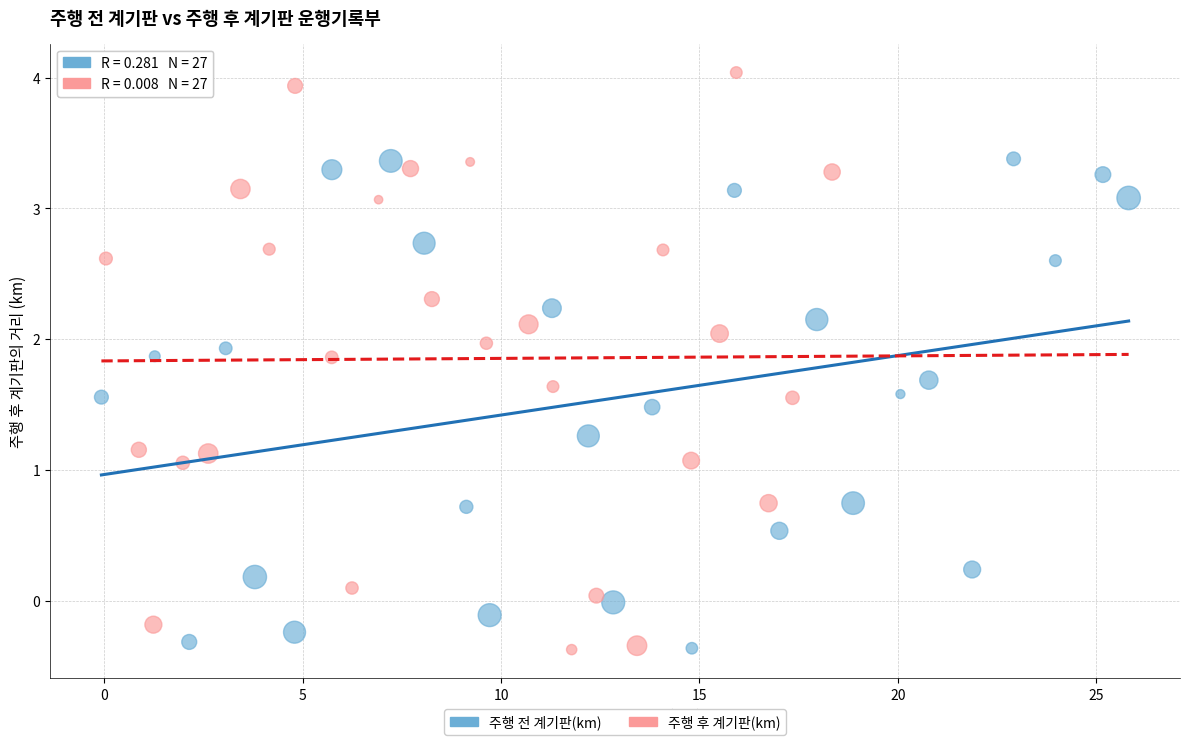

Which series contains the highest Y value?

주행 후 계기판(km)